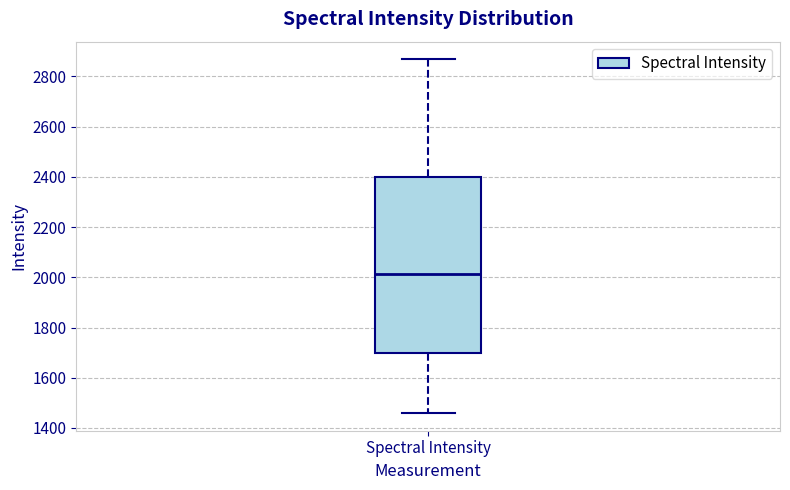

Where does the median line of the box for Spectral Intensity sit on the y-axis? The values are not printed on the chart, so give them approximately, as read against the axis.

2020